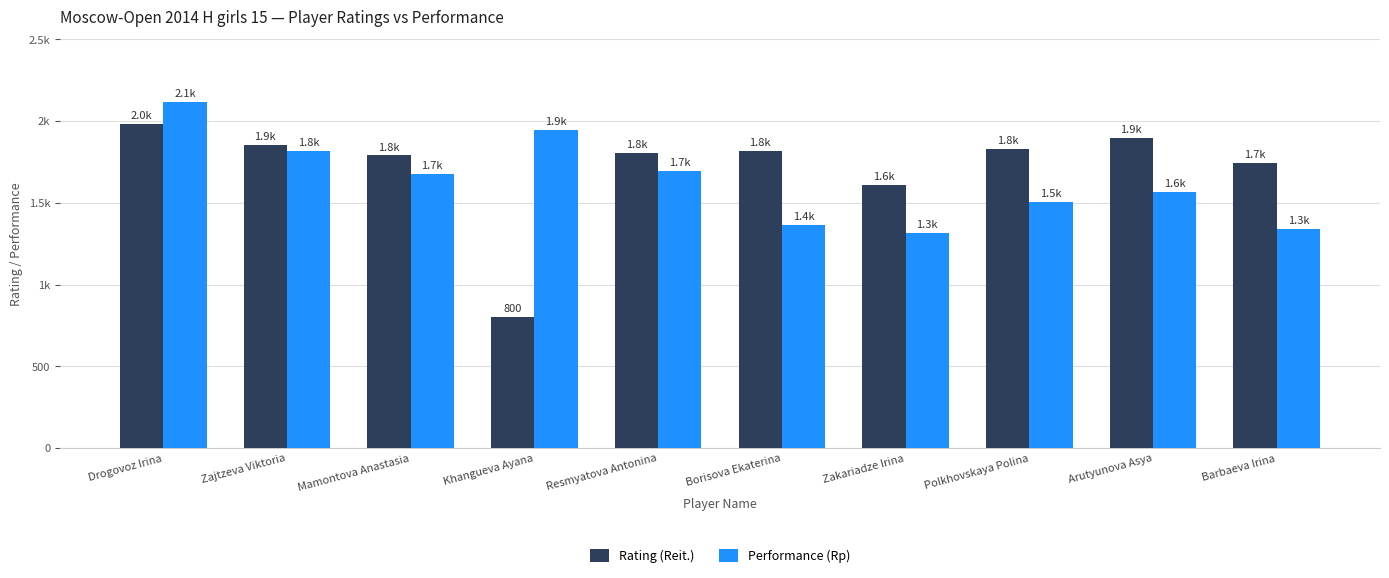

Which label corresponds to the smallest value in the chart?

Khangueva Ayana